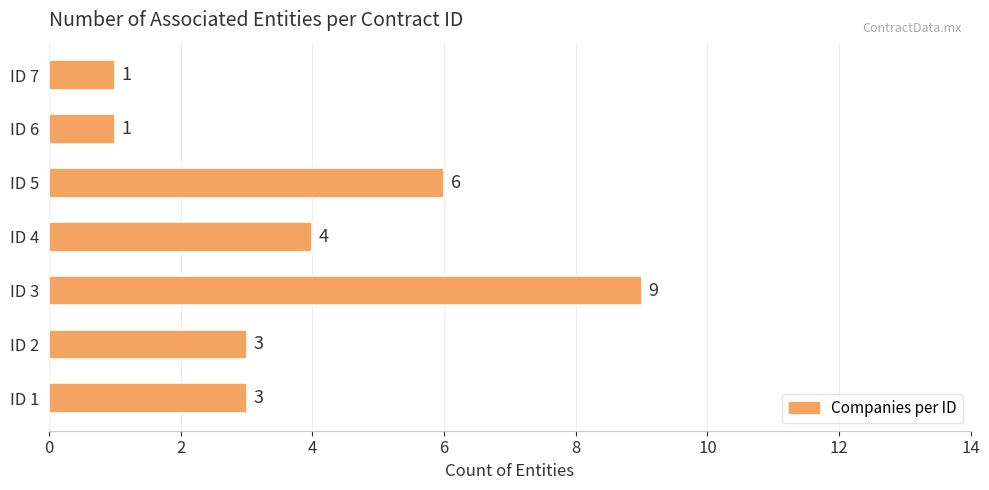

How many data points are less than 3?

2